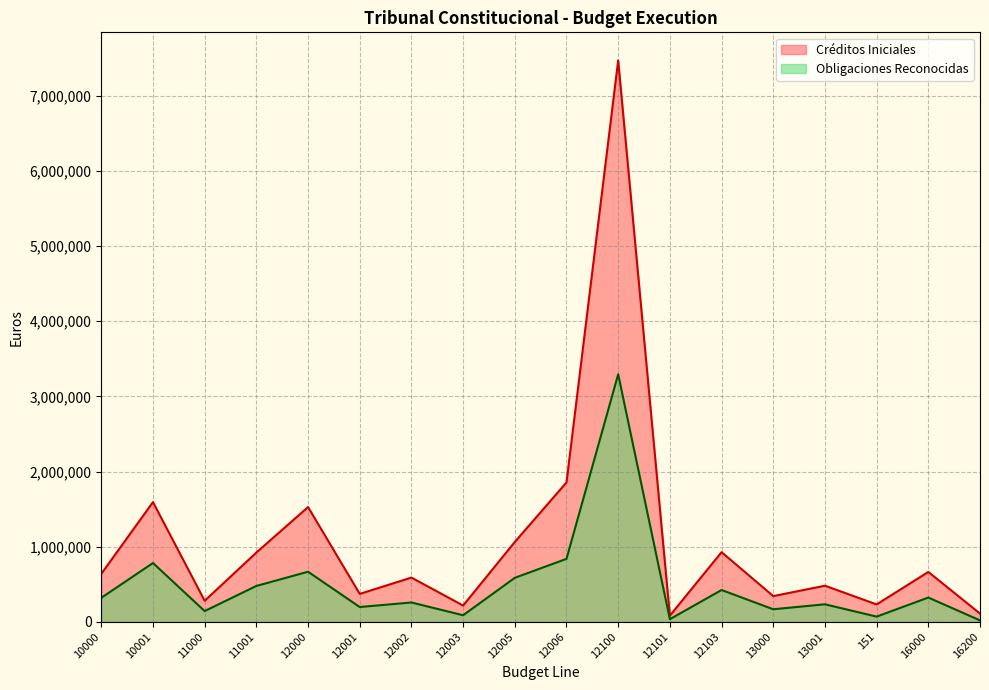

What is the label of the 18th point from the left?

16200